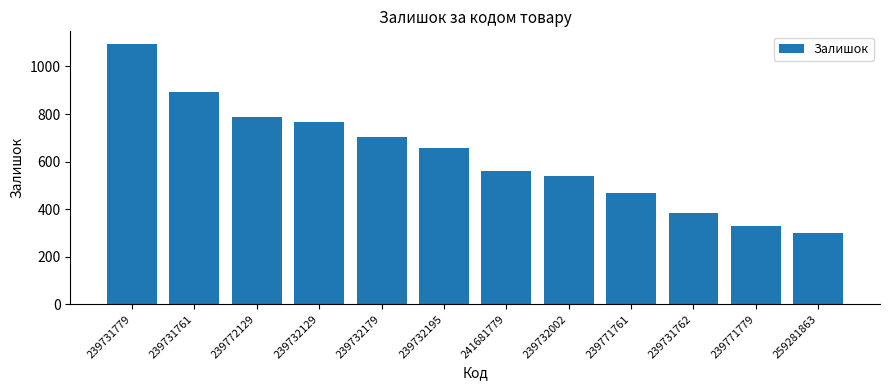

What is the difference between the maximum and minimum values?

795